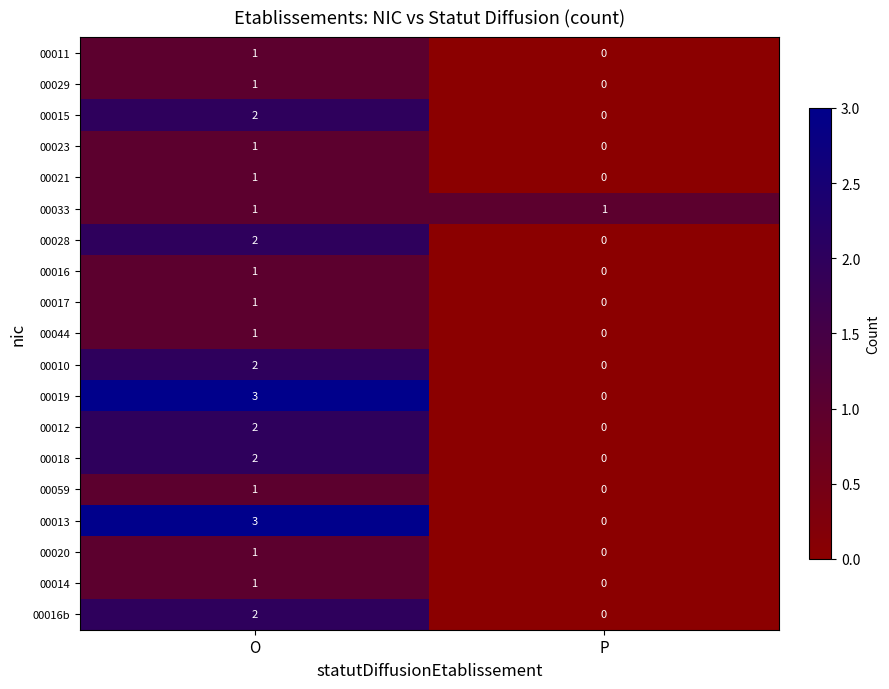

What is the total value across all series at O?

29